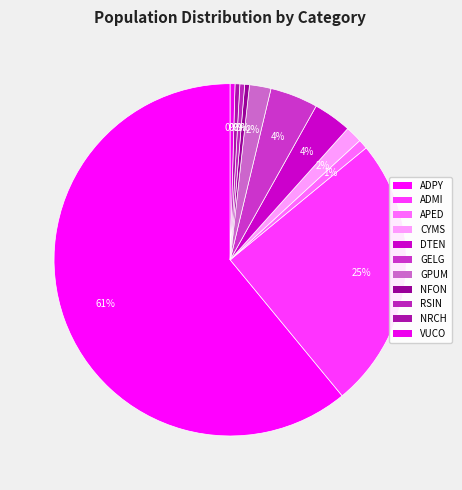

How many slices are in this pie chart?

11